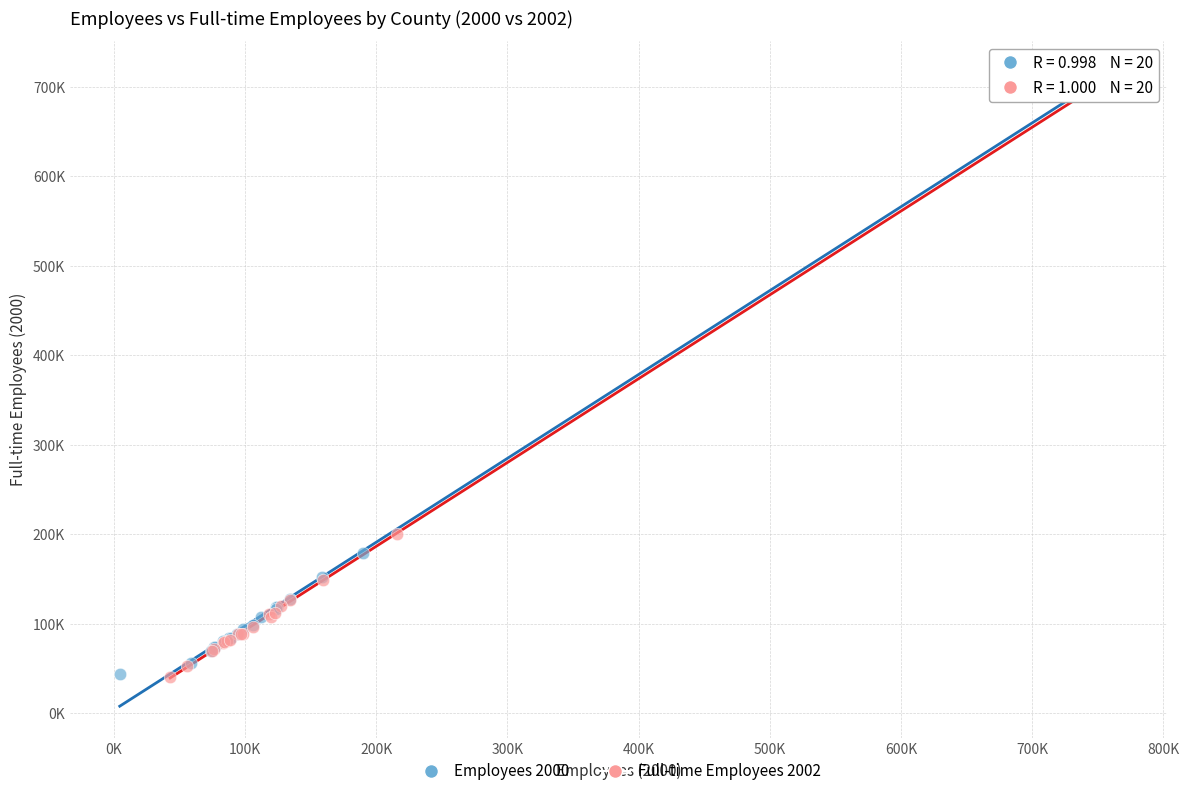

What are all the series names shown in the legend?

Employees 2000, Full-time Employees 2002